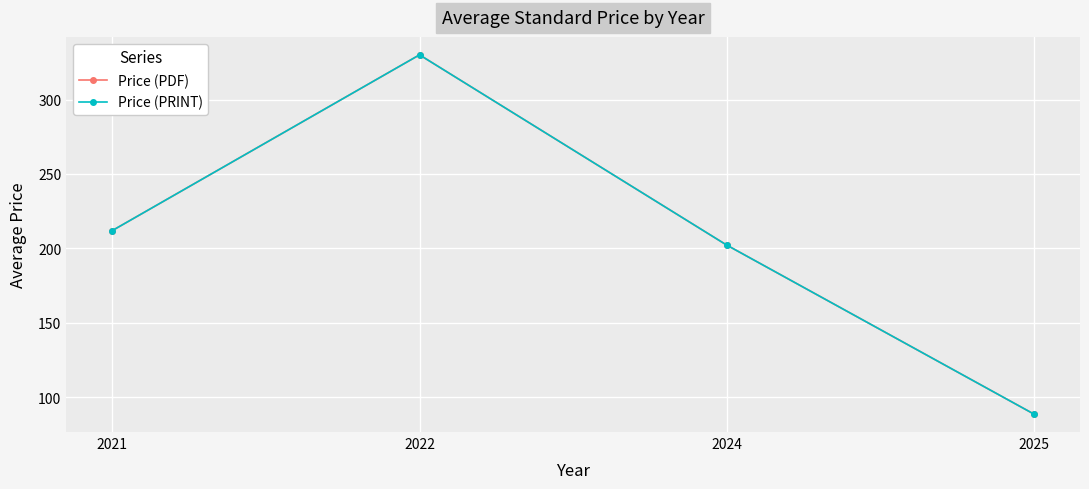

At how many categories does at least one series exceed 89?

3